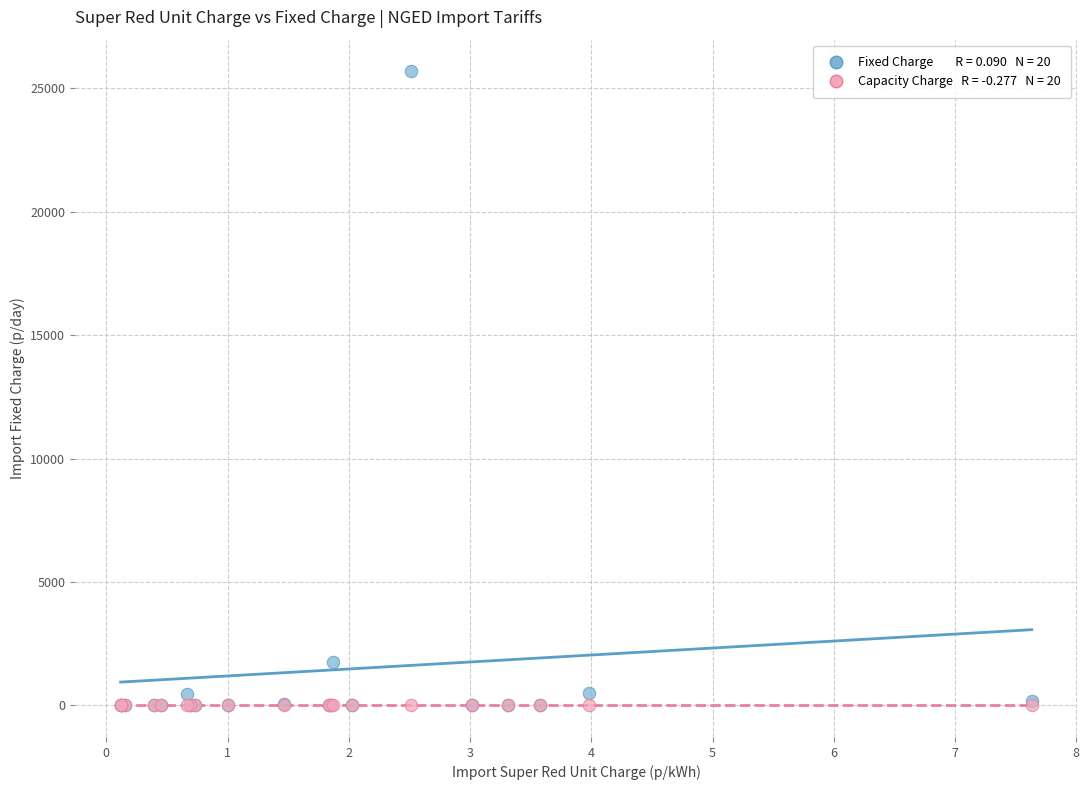

Across all series, what Y value is closest to 12845?

1754.2